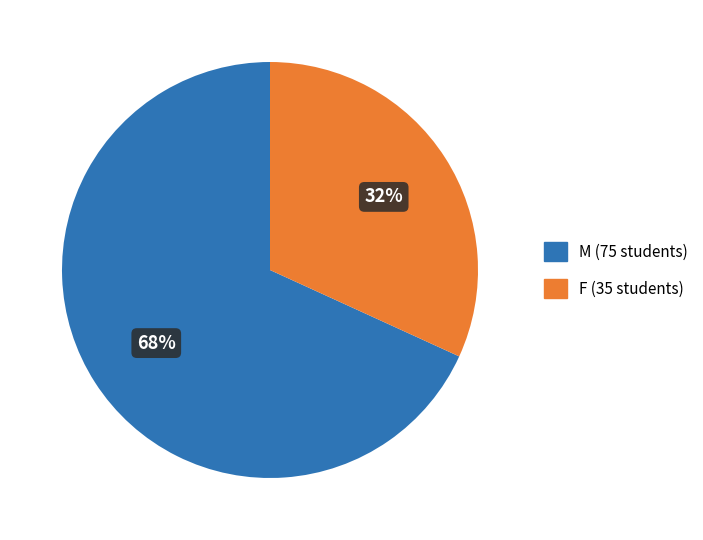

Approximately how many times larger is the value at M compared to F?

2.1